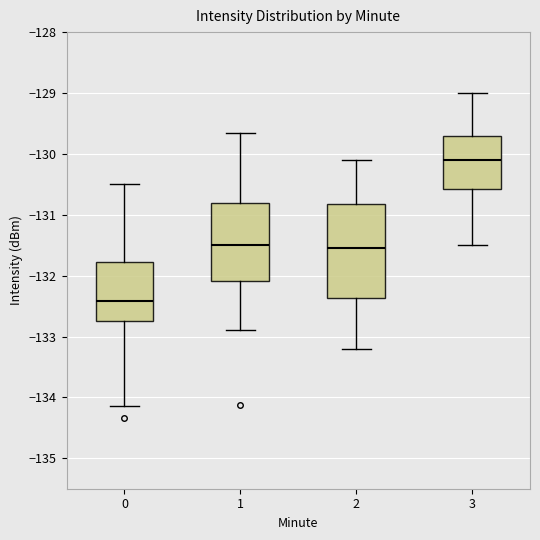

Which box's median line is the highest?

3